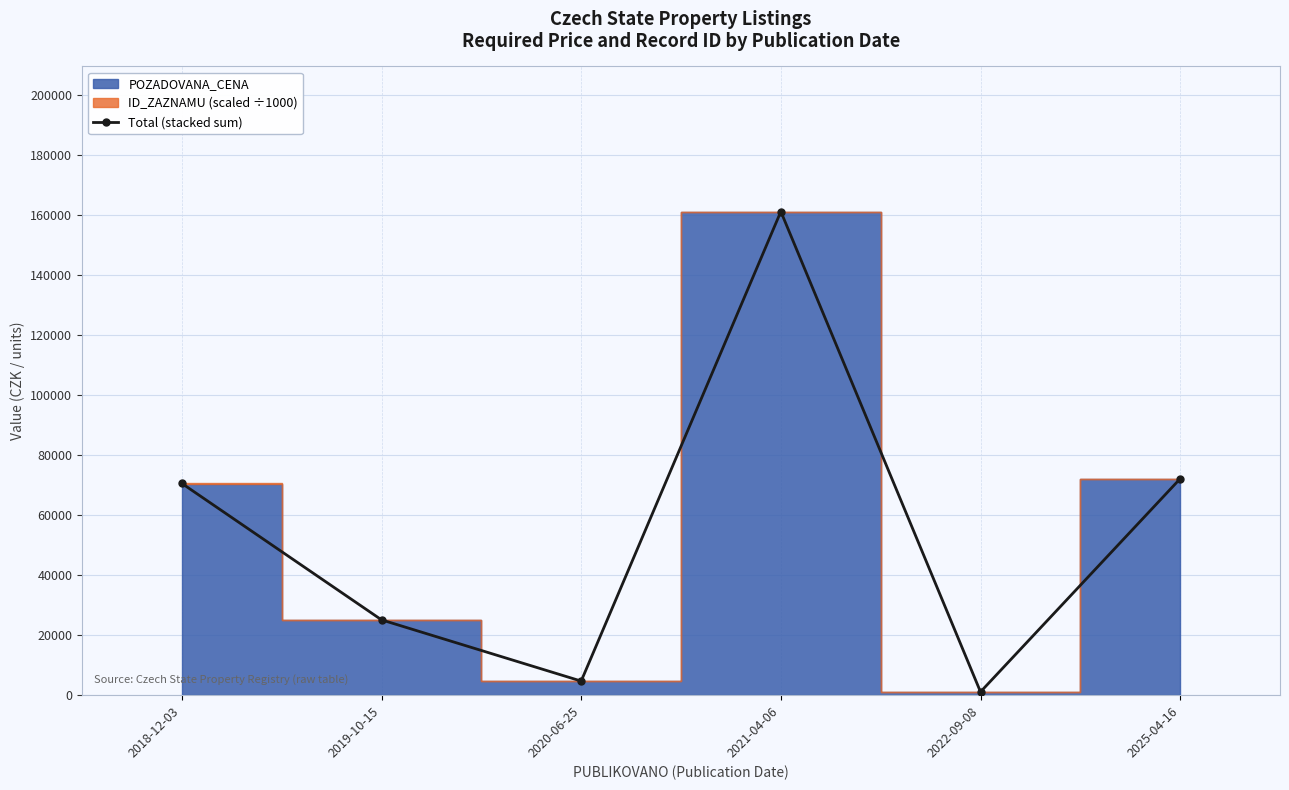

How many lines are shown in the chart?

1